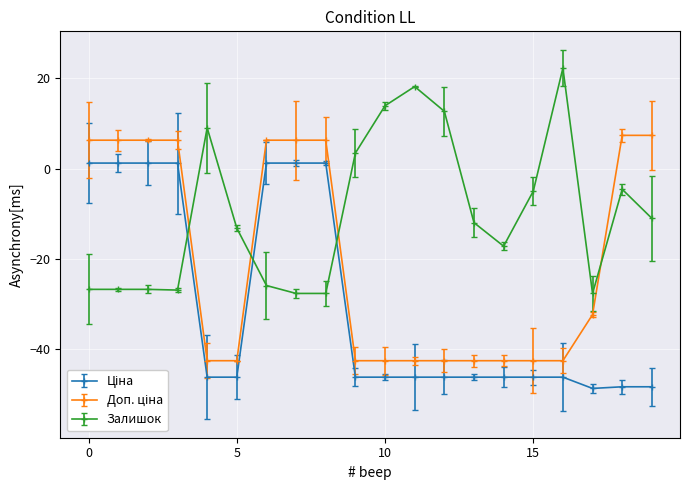

Reading left to right, transcribe all the data shown in this chart.

Ціна: 1.2	1.2	1.2	1.2	-46.3	-46.3	1.2	1.2	1.2	-46.3	-46.3	-46.3	-46.3	-46.3	-46.3	-46.3	-46.3	-48.8	-48.4	-48.4
Доп. ціна: 6.3	6.3	6.3	6.3	-42.6	-42.6	6.3	6.3	6.3	-42.6	-42.6	-42.6	-42.6	-42.6	-42.6	-42.6	-42.6	-32.4	7.4	7.4
Залишок: -26.8	-26.8	-26.8	-27.0	9.0	-13.2	-26.0	-27.7	-27.7	3.4	13.9	18.2	12.7	-12.0	-17.2	-5.0	22.3	-27.7	-4.6	-11.0